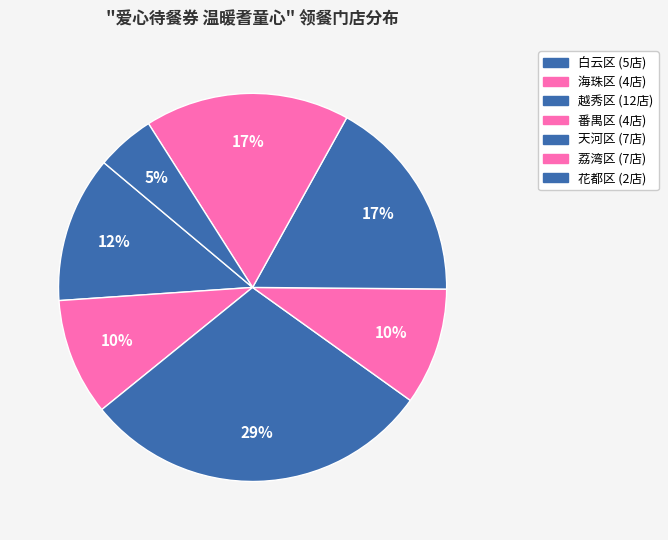

Count the number of slices in the pie.

7